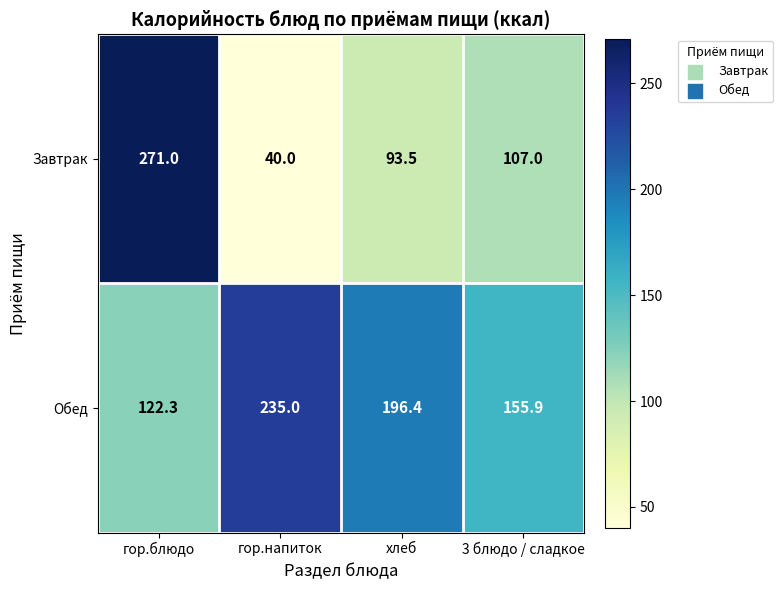

What is the difference between the Обед values at 3 блюдо / сладкое and гор.напиток?

79.1